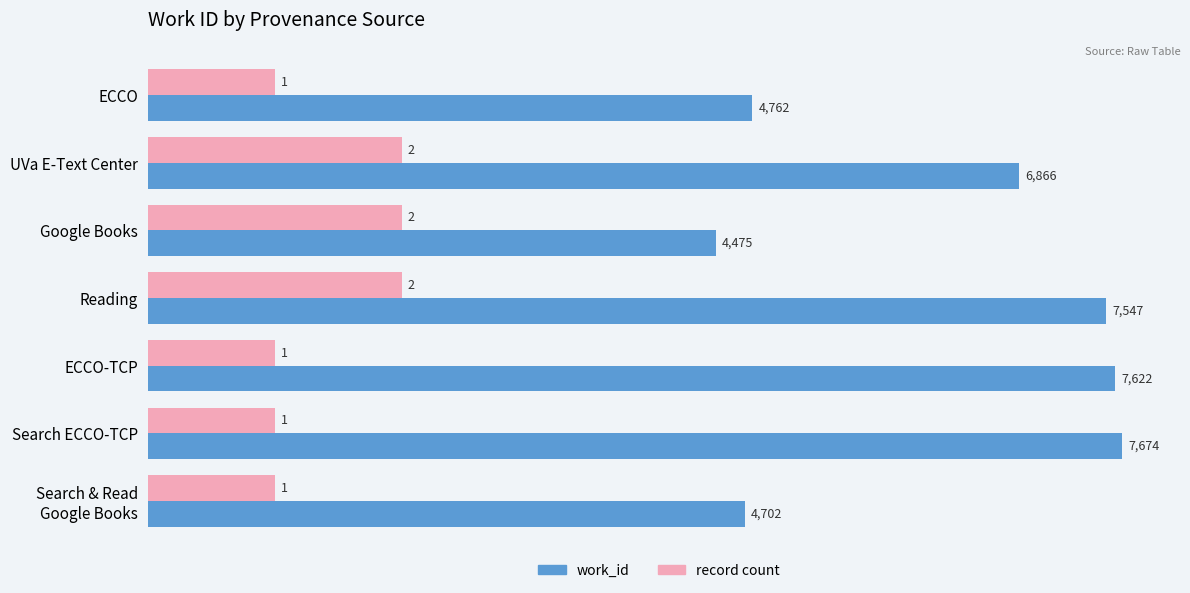

What is the greatest value displayed?

7674